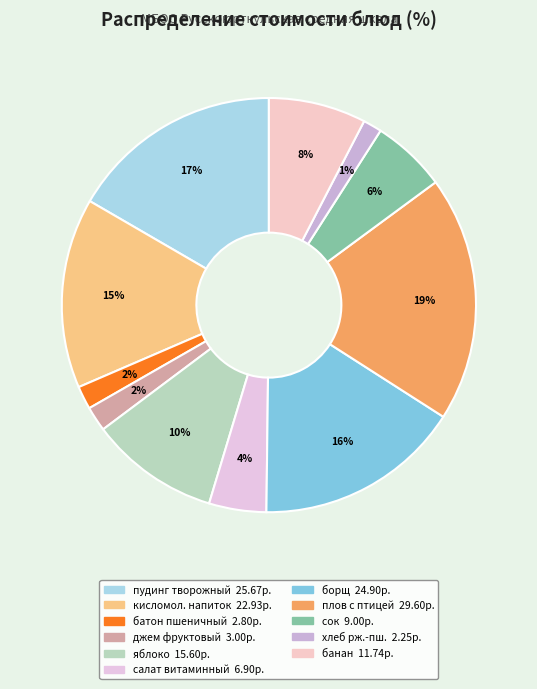

Count the number of slices in the pie.

11